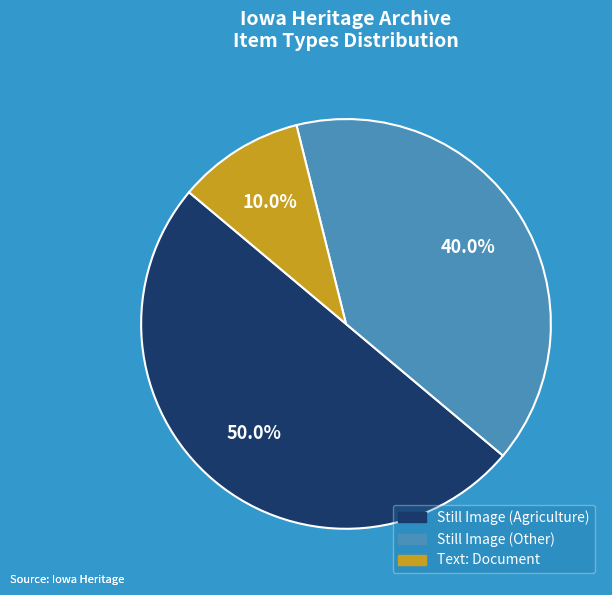

Approximately how many times larger is the value at Still Image (Other) compared to Still Image (Agriculture)?

0.8